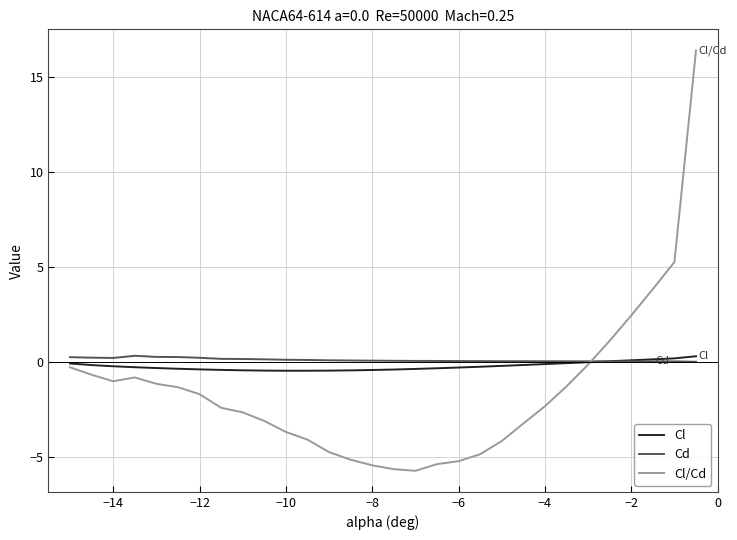

What is the greatest value displayed?

16.4